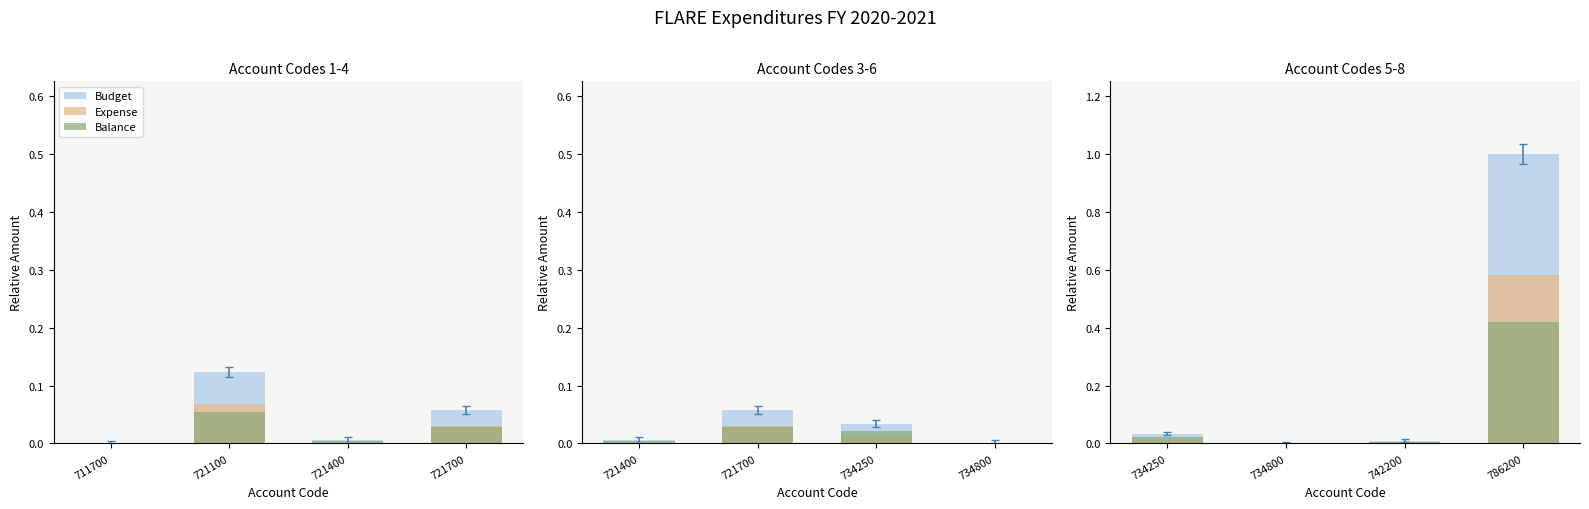

How many distinct data groups are displayed?

3